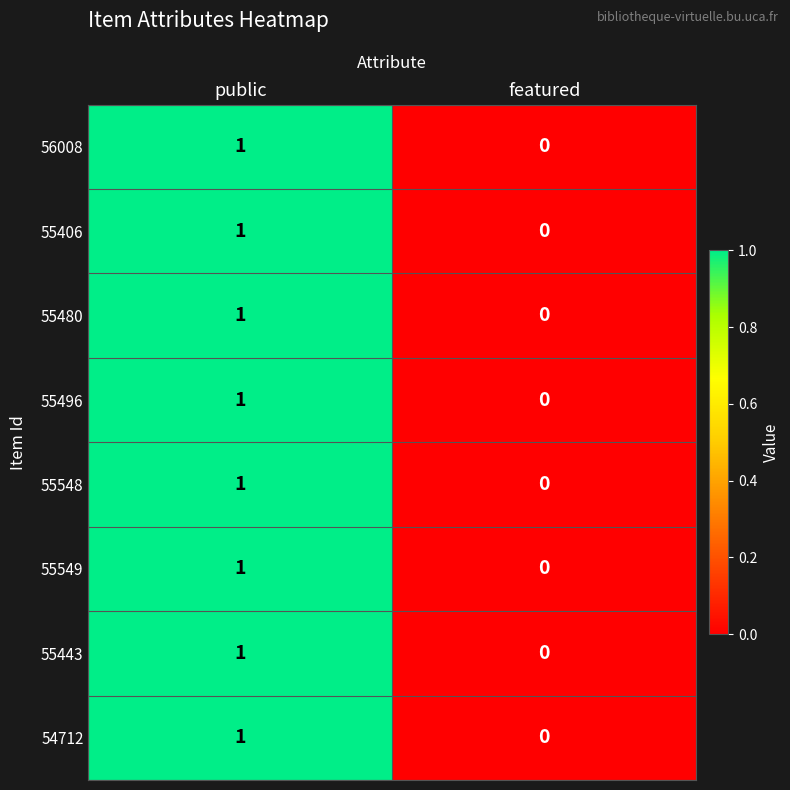

What is the total value across all series at public?

8